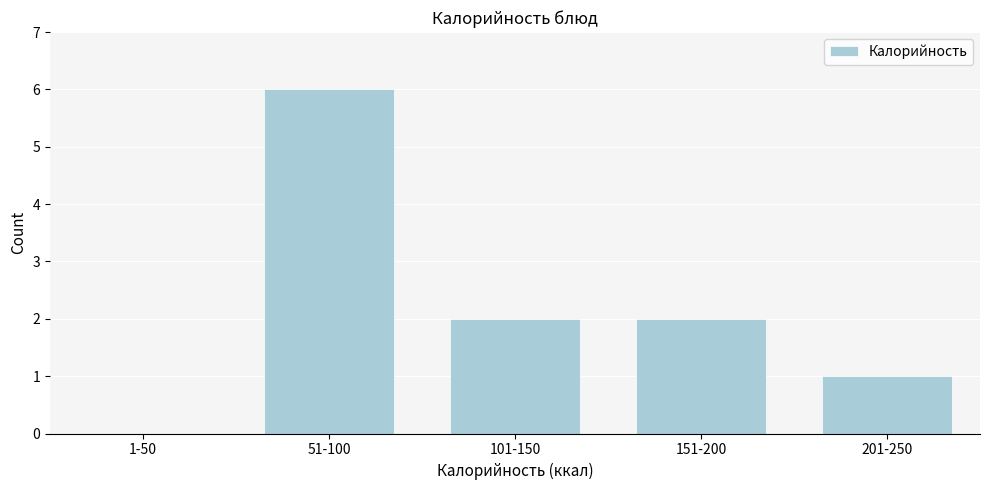

Which has a higher value, 51-100 or 151-200?

51-100